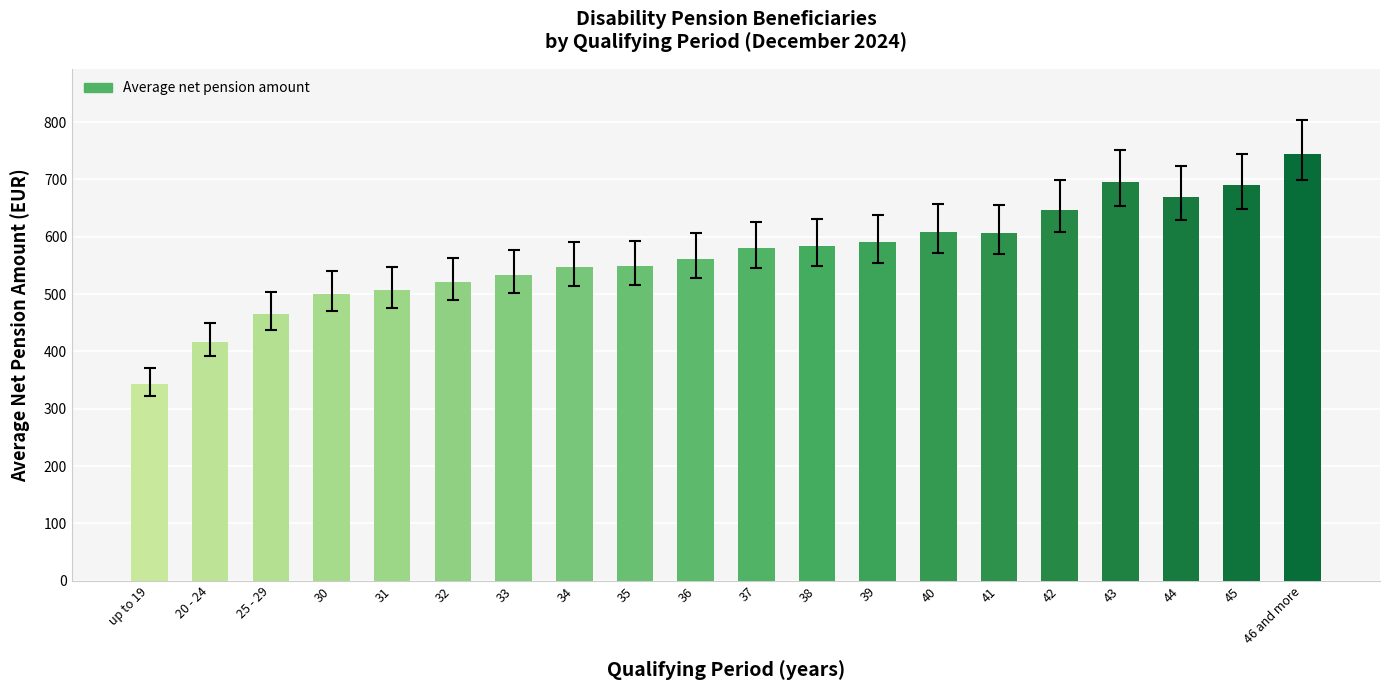

What position from the right is 20 - 24?

19